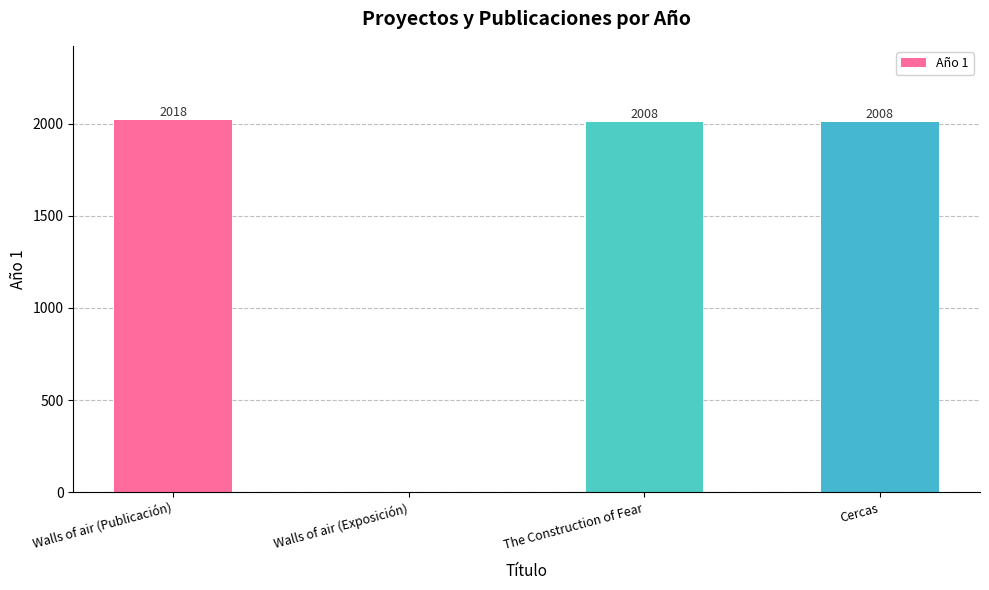

Read the value at Walls of air (Publicación), to the nearest 10.

2020